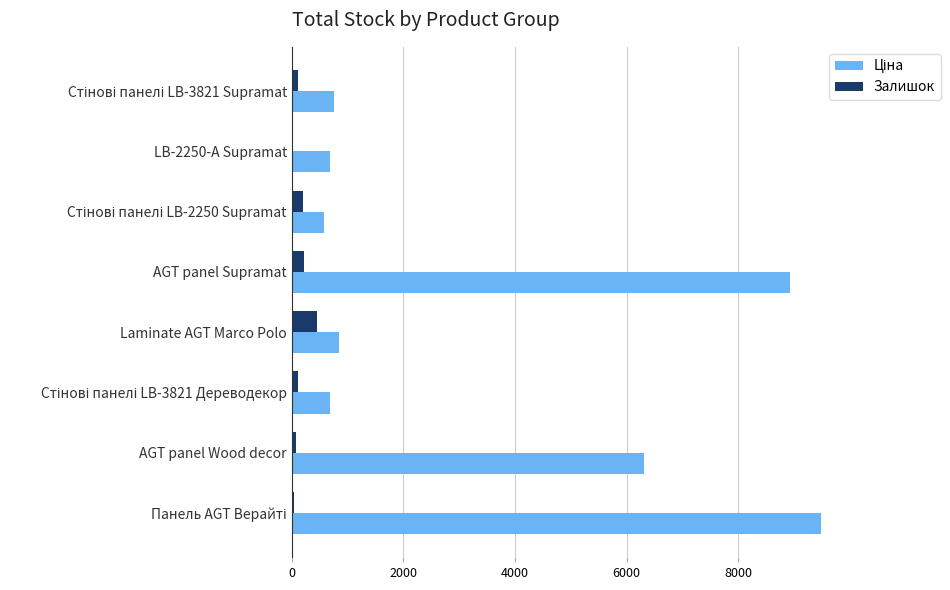

How many categories are shown in the chart?

8